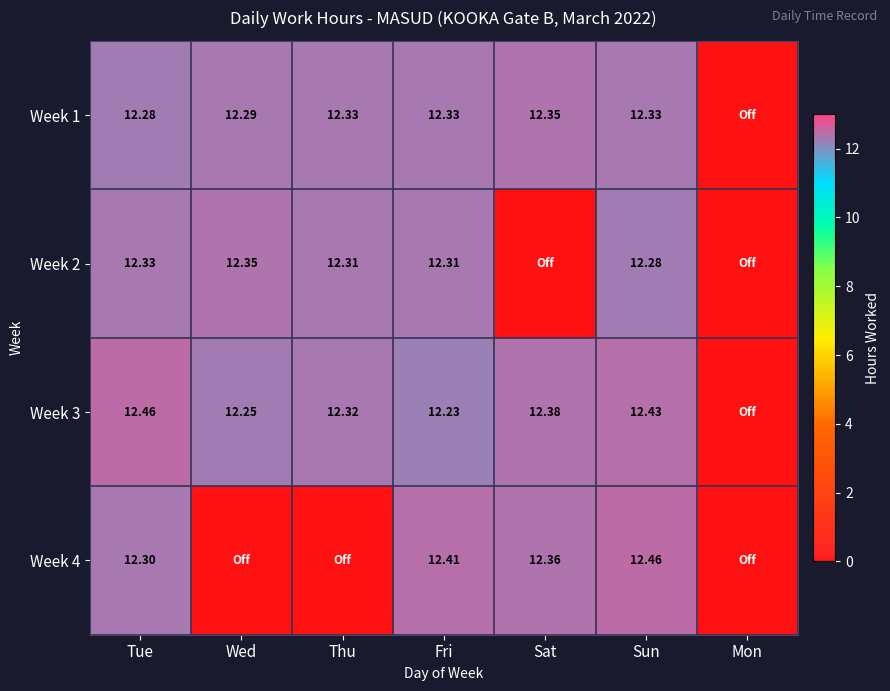

Which has a higher value, Sun or Tue?

Sun